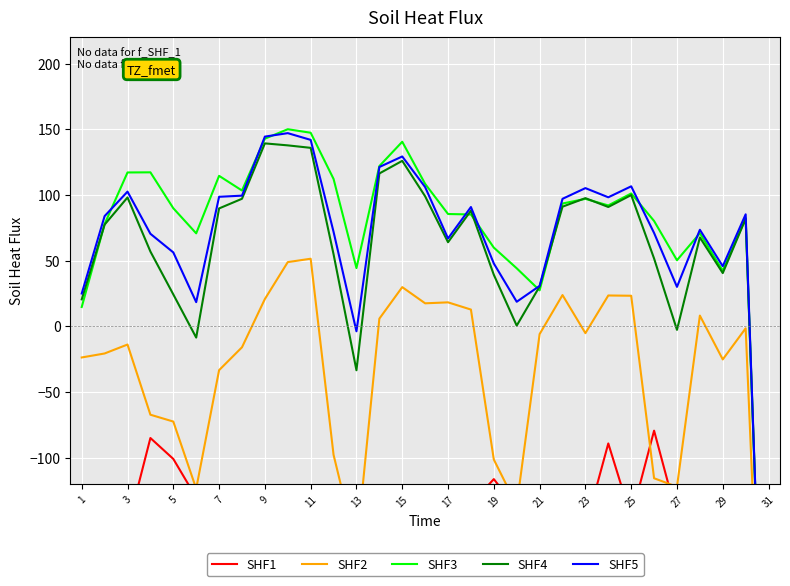

How many interior local peaks does the SHF2 series have?

8